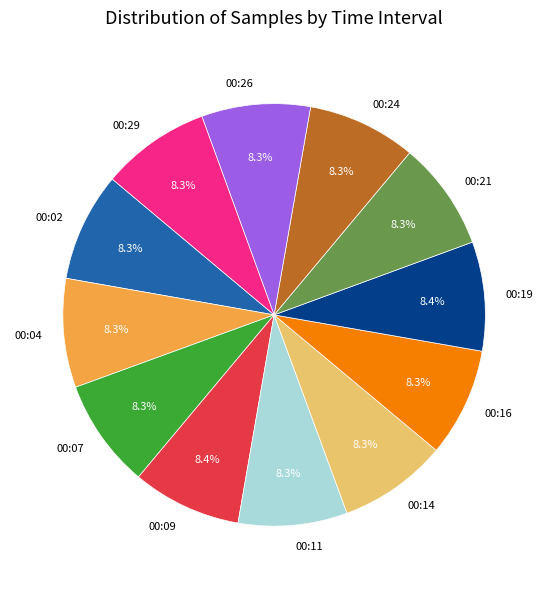

Does 00:26 represent more than half of the total?

No